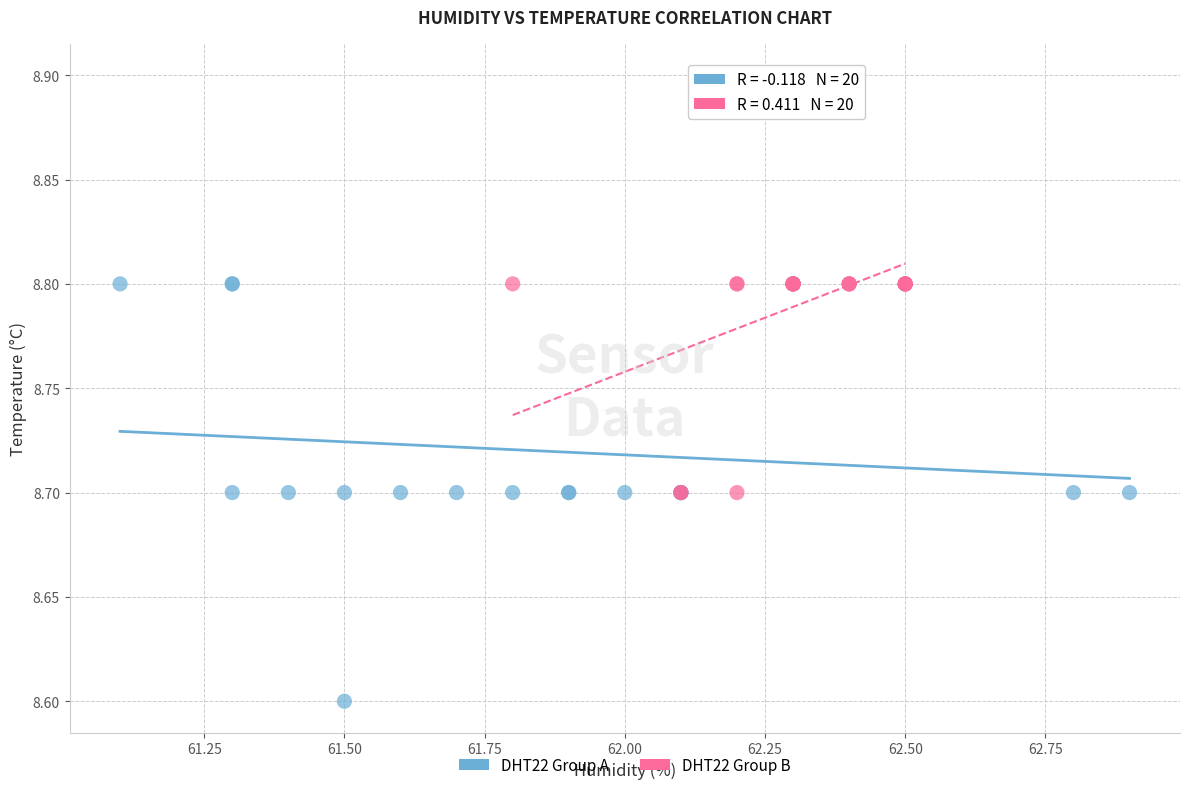

Which series reaches the minimum Y coordinate?

DHT22 Group A